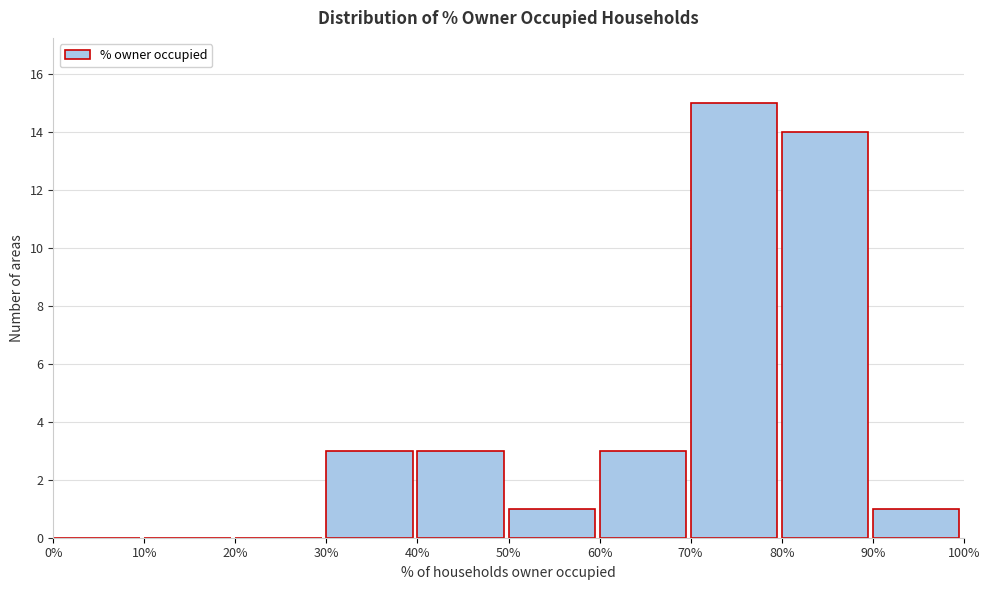

What is the height of the bar covering 80% to 90% on the x-axis? The values are not printed on the chart, so give them approximately, as read against the axis.

14